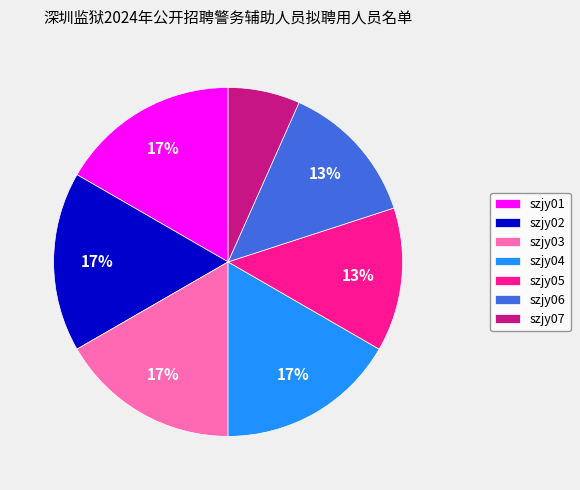

How many slices are in this pie chart?

7